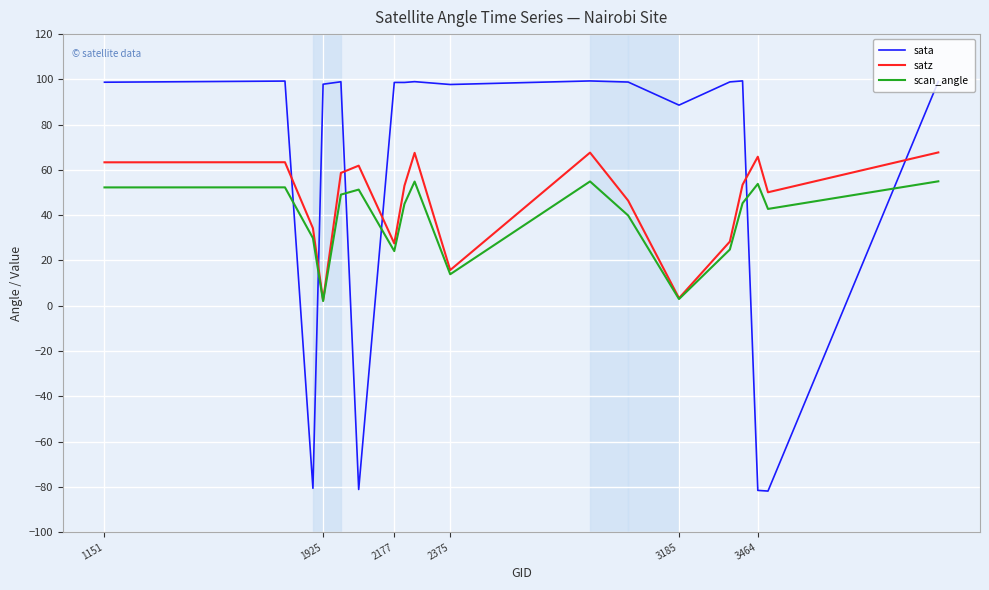

Which series has the largest range (max minus min)?

sata